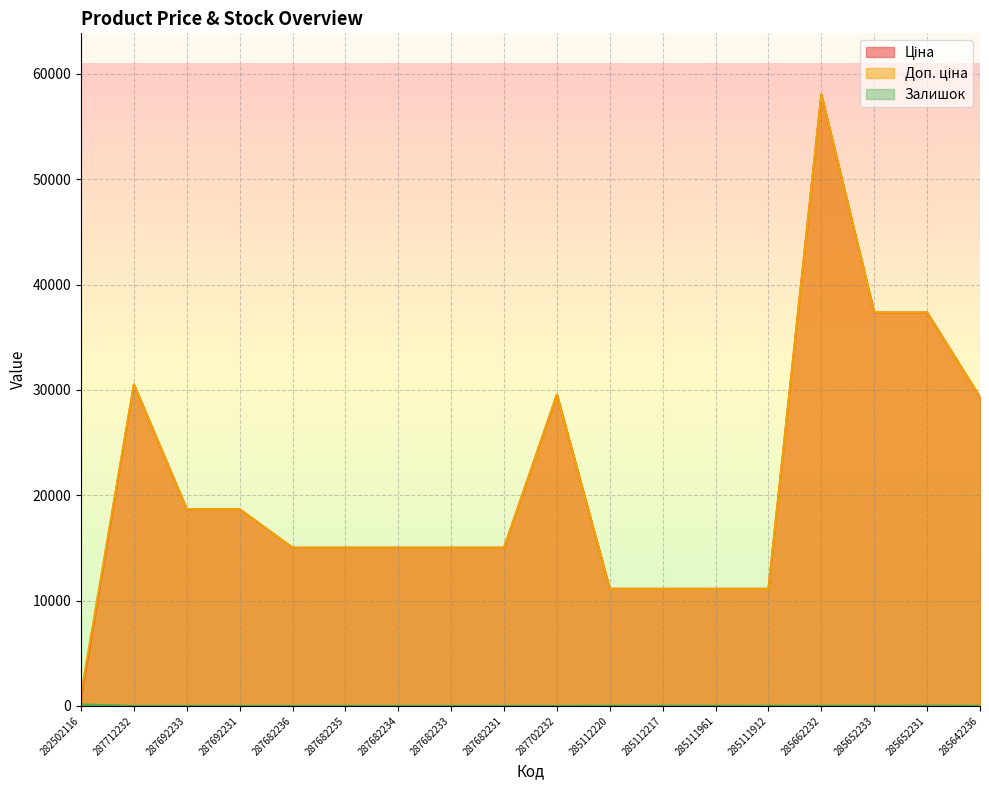

What is the spread (max minus min) of values at 285112220?

11096.6